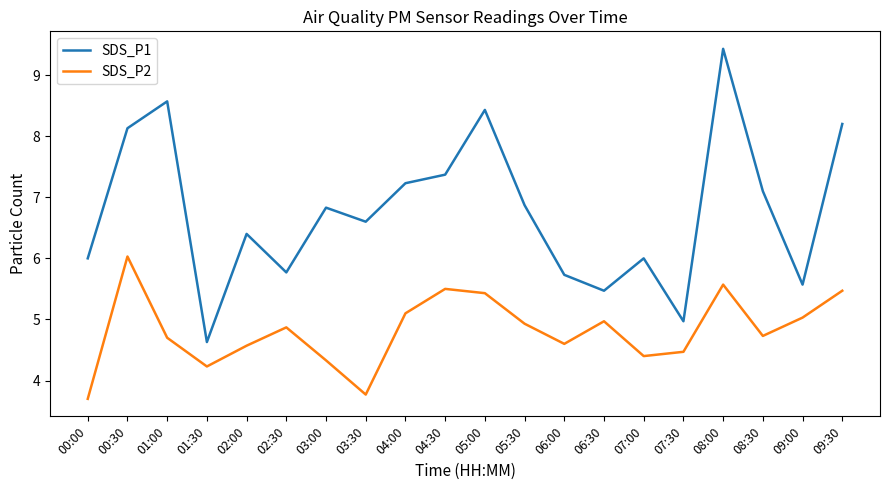

Which series changed the most between 05:00 and 07:00?

SDS_P1